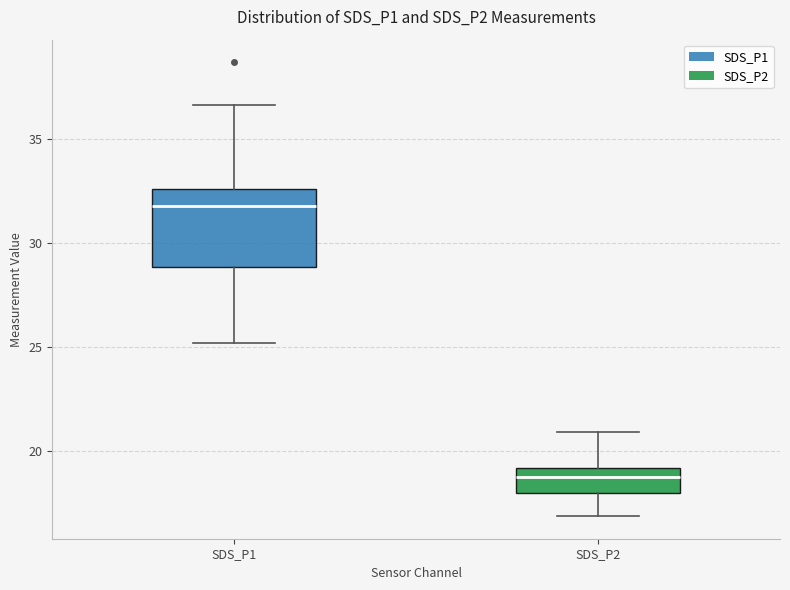

Which box is the tallest, from its lower edge to its upper edge?

SDS_P1